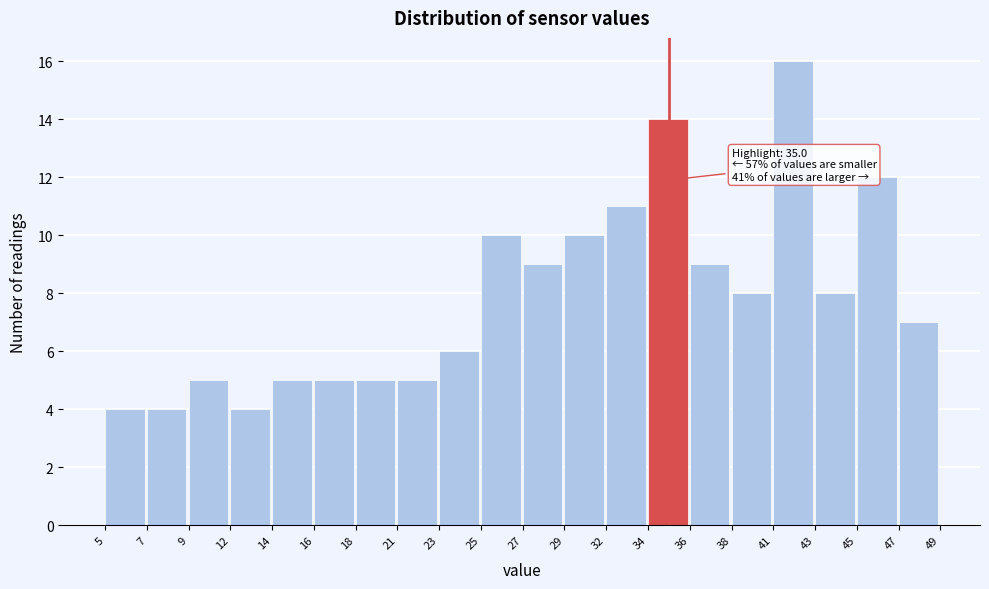

Which range on the x-axis has the tallest bar?

41 to 43